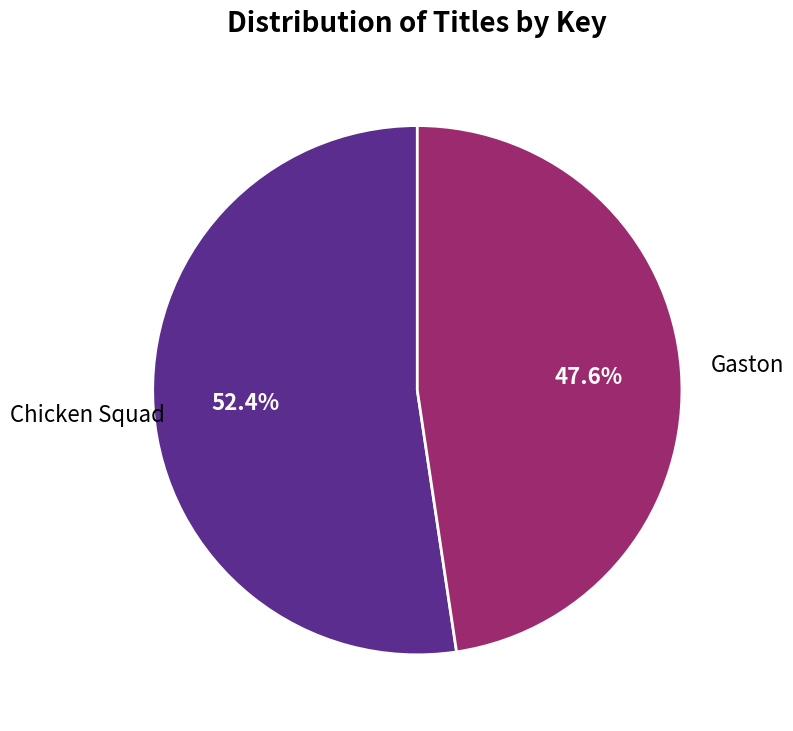

Count the number of slices in the pie.

2